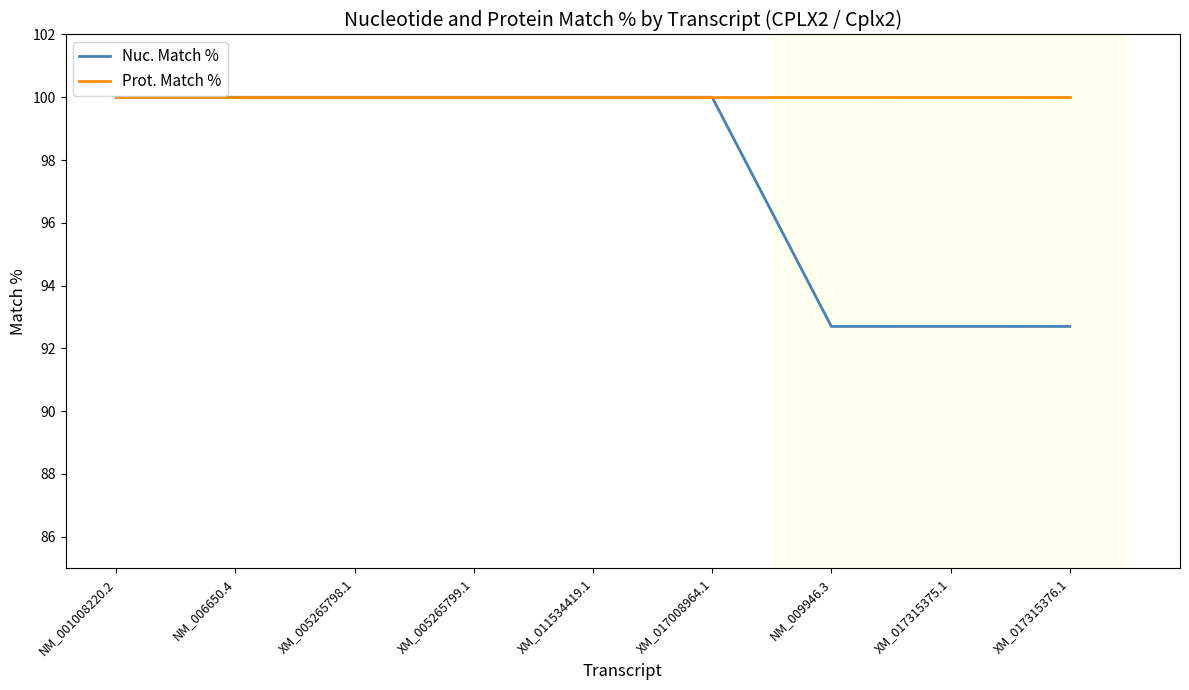

At how many categories does at least one series exceed 94?

9